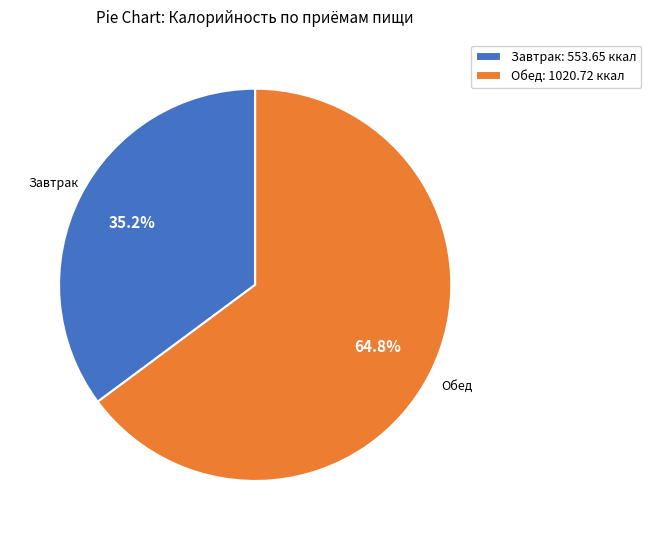

Count the number of slices in the pie.

2